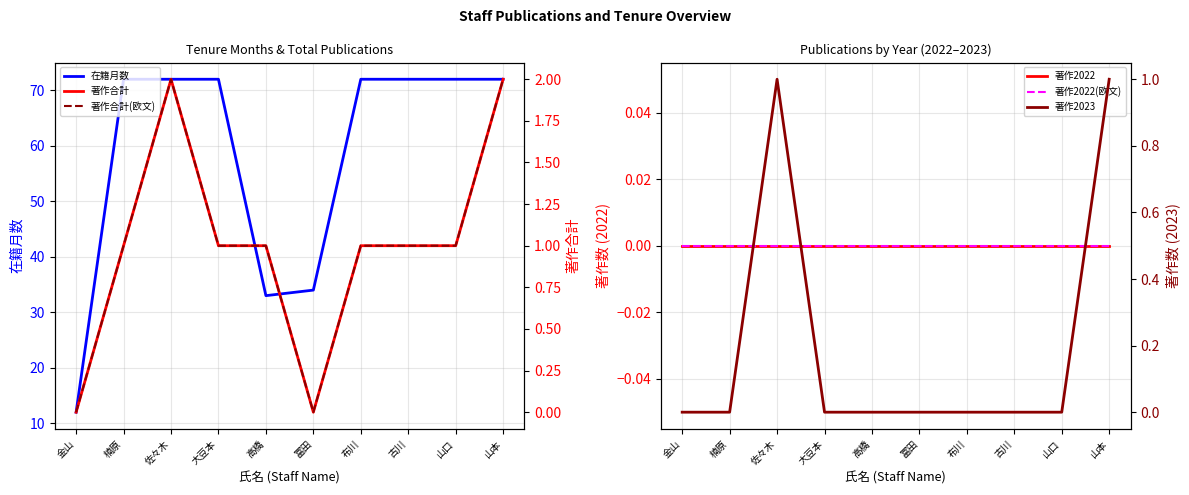

Between 古川 and 金山, which is larger?

古川